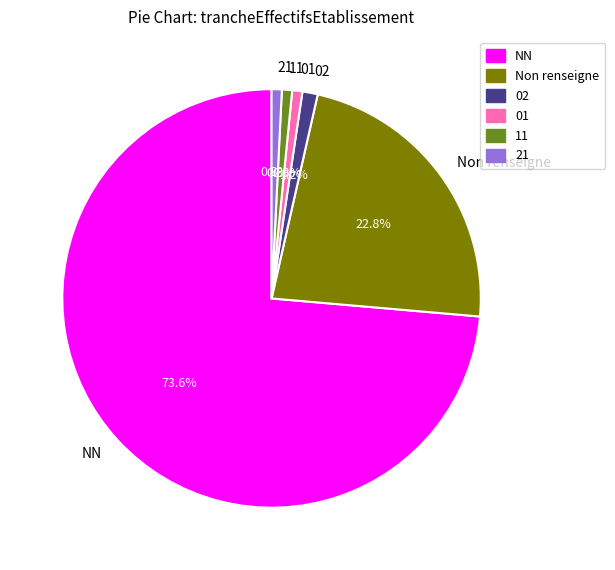

What portion of the pie excludes NN?

26.4%